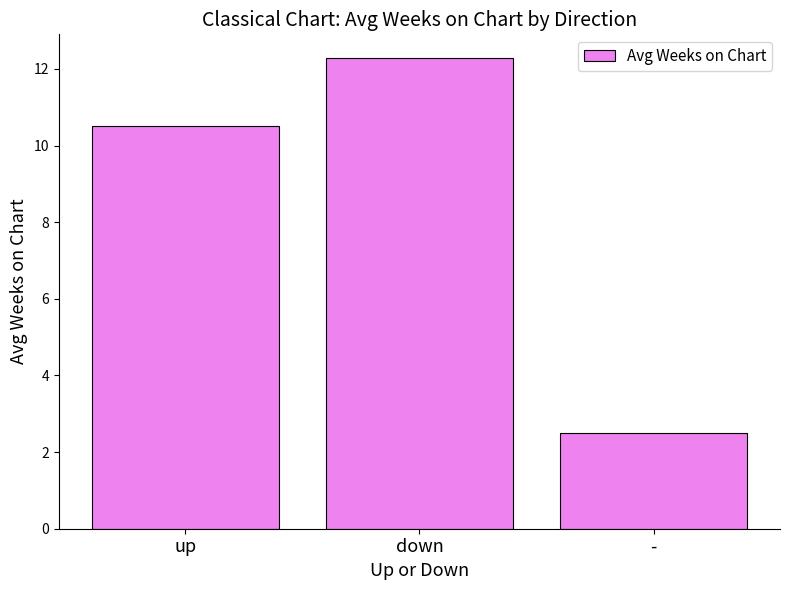

How many bars are there in total?

3